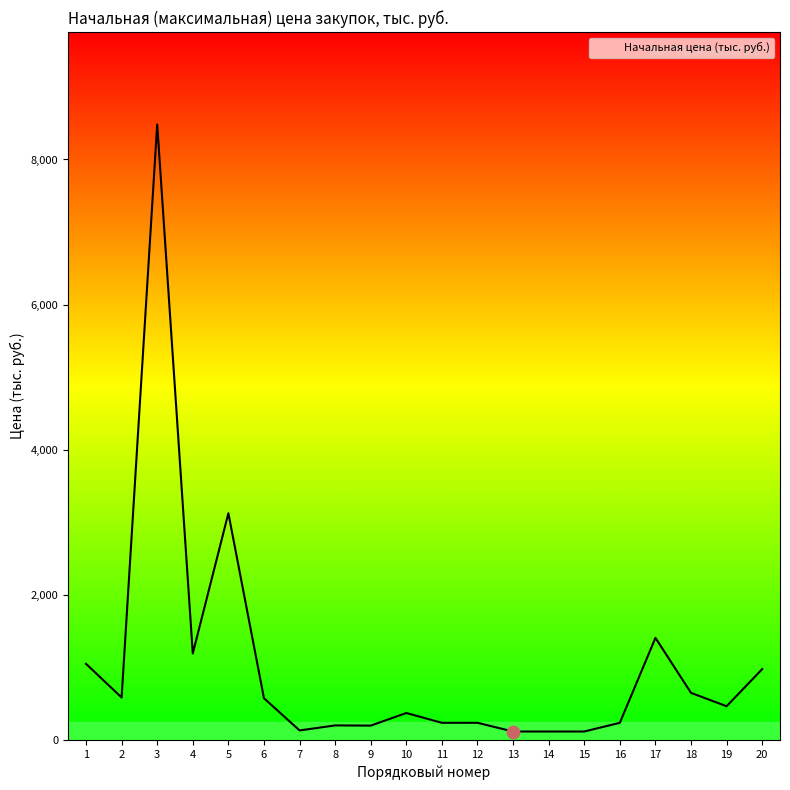

What is the change in value from 1 to 19?

-584.5